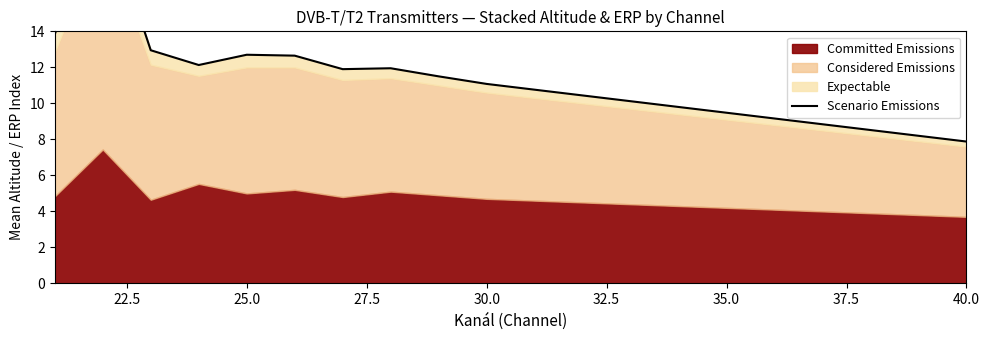

How many points are lower than both their immediate neighbors (excluding endpoints)?

2